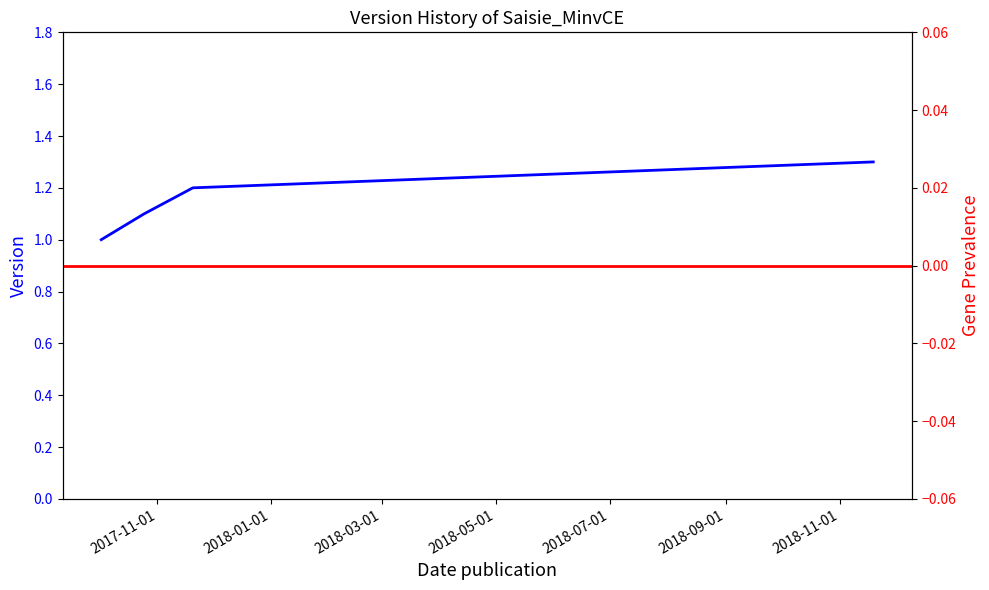

Where is the data nearest to the value 1?

2017-10-02